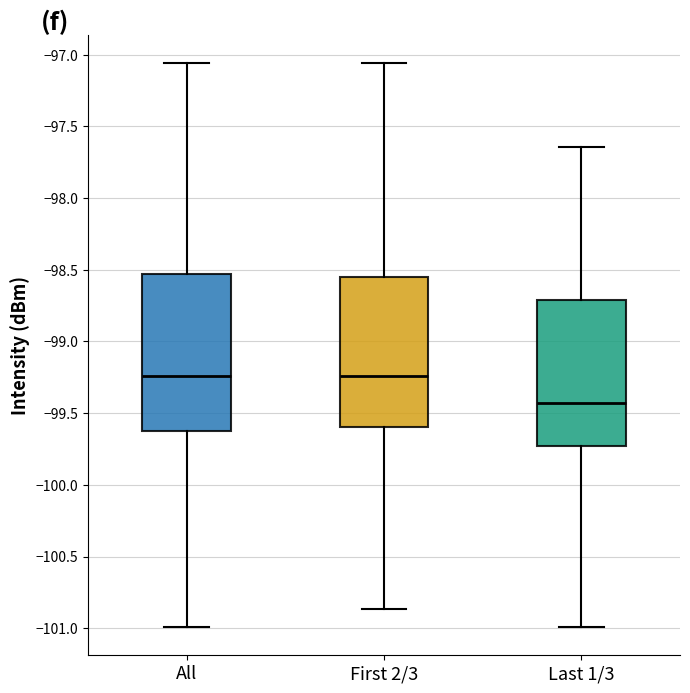

Reading left to right, transcribe this box plot: for each box, give where its median line is, the range the box spans, and where its two whiskers end, as read against the y-axis. The values are not printed on the chart, so give them approximately, as read against the axis.

All: median -99.25, box -99.65 to -98.55, whiskers -101.00 to -97.05
First 2/3: median -99.25, box -99.60 to -98.55, whiskers -100.85 to -97.05
Last 1/3: median -99.45, box -99.75 to -98.70, whiskers -101.00 to -97.65